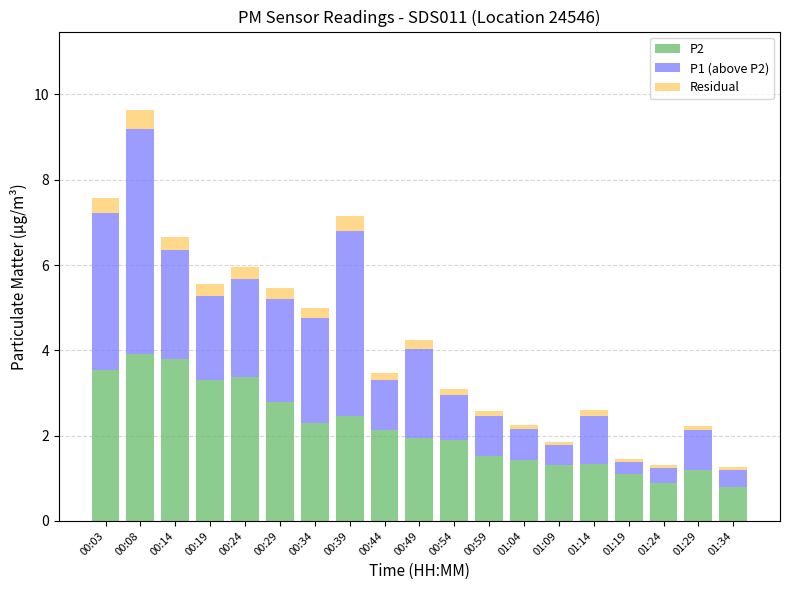

How many data points in P2 are above 1?

17